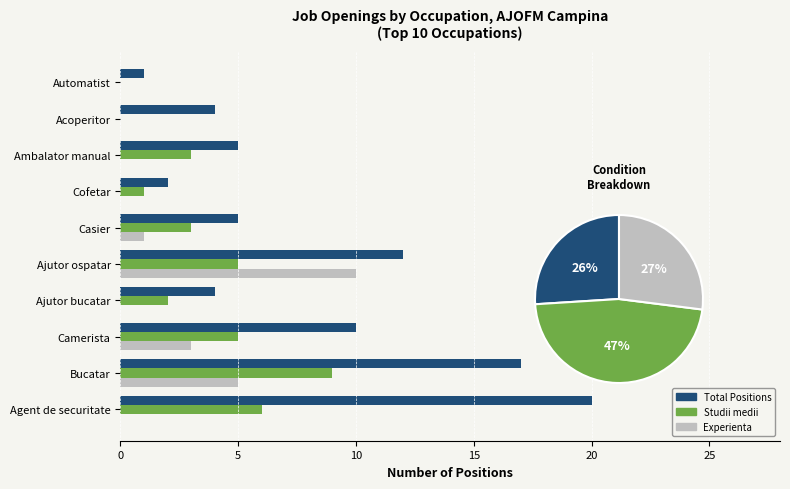

Does the chart contain stacked bars?

No